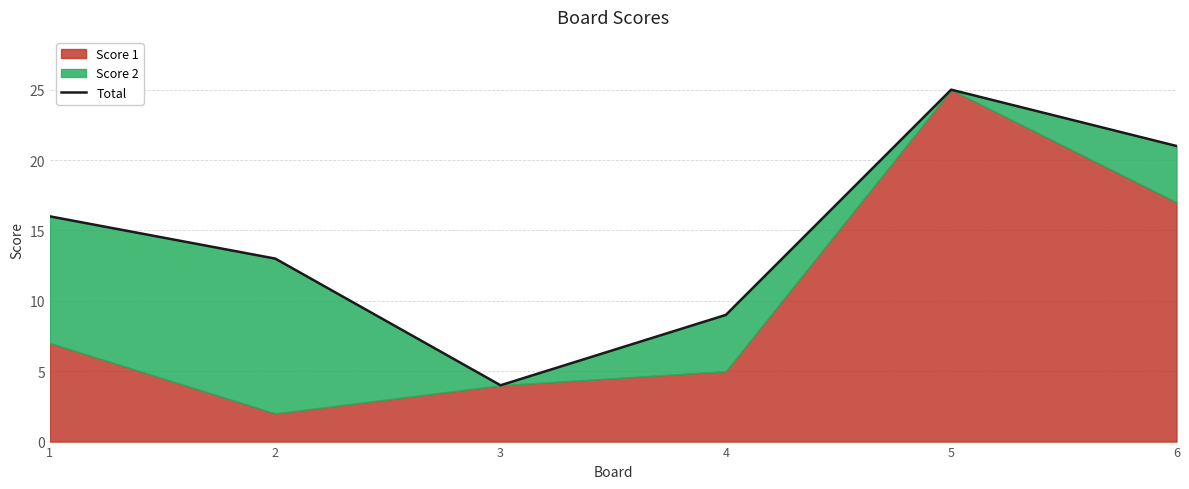

Rank the categories by value from lowest to highest.

3, 4, 2, 1, 6, 5